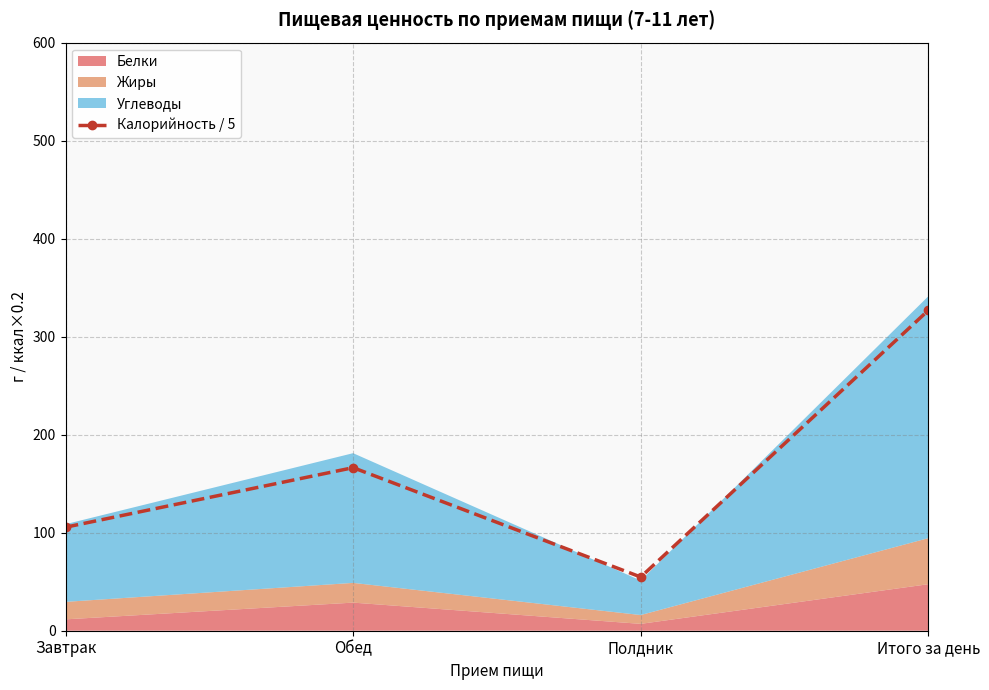

What is the change in value from Завтрак to Полдник?

-50.8